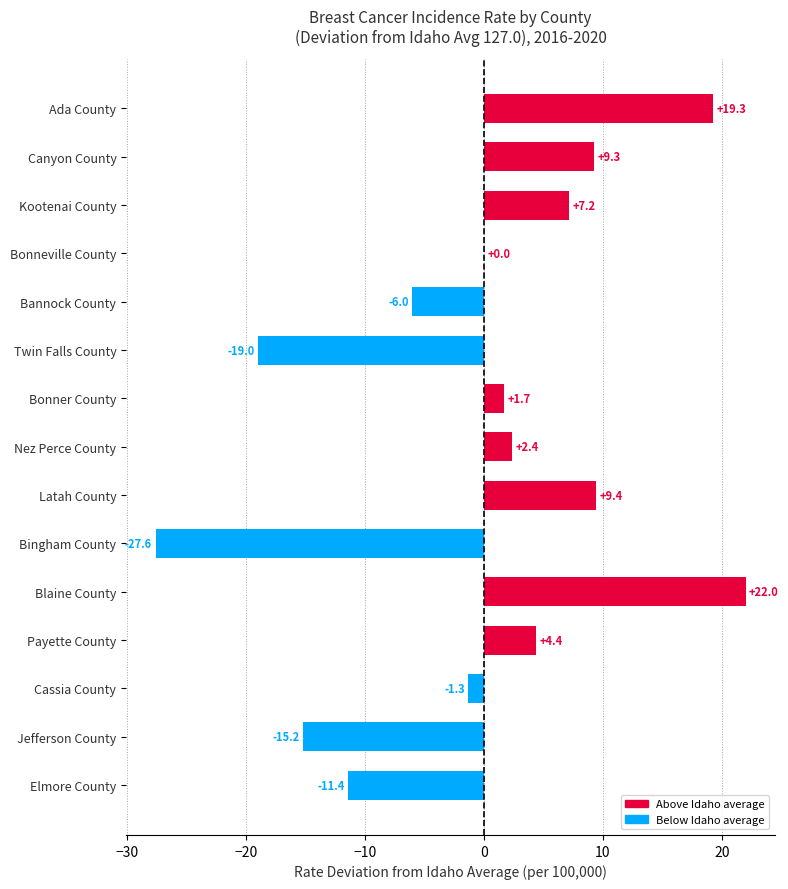

True or false: the data shows -8.7 at Jefferson County.

False